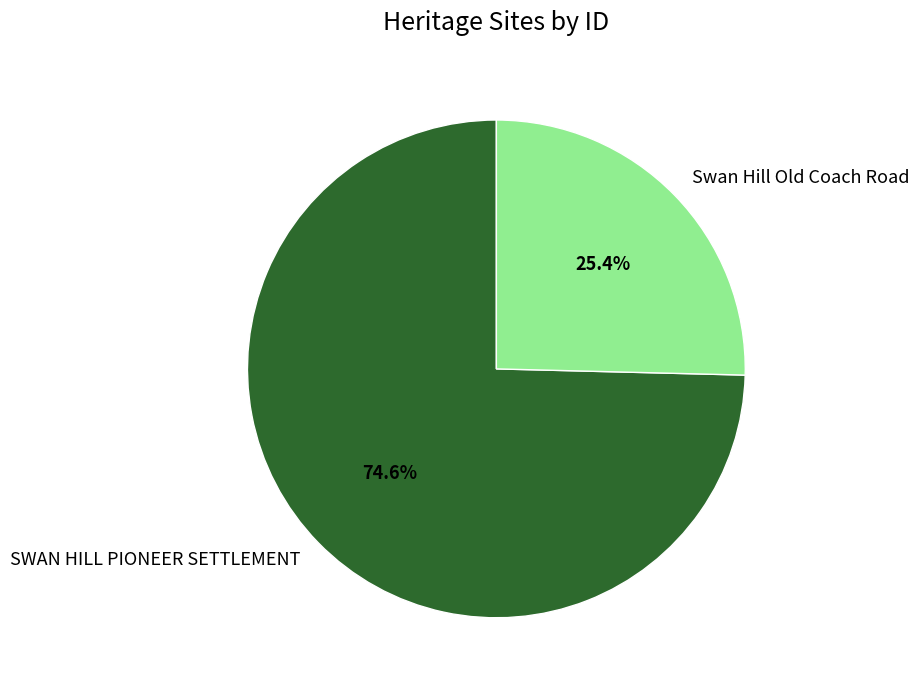

True or false: SWAN HILL PIONEER SETTLEMENT accounts for 86% of the total.

False